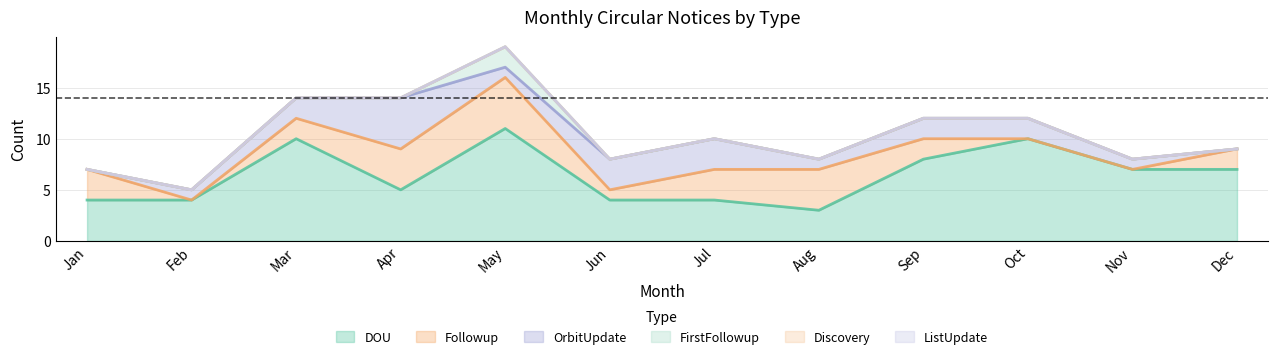

Reading right to left, transcribe all the data shown in this chart.

DOU: Dec=7	Nov=7	Oct=10	Sep=8	Aug=3	Jul=4	Jun=4	May=11	Apr=5	Mar=10	Feb=4	Jan=4
Followup: Dec=2	Nov=0	Oct=0	Sep=2	Aug=4	Jul=3	Jun=1	May=5	Apr=4	Mar=2	Feb=0	Jan=3
OrbitUpdate: Dec=0	Nov=1	Oct=2	Sep=2	Aug=1	Jul=3	Jun=3	May=1	Apr=5	Mar=2	Feb=1	Jan=0
FirstFollowup: Dec=0	Nov=0	Oct=0	Sep=0	Aug=0	Jul=0	Jun=0	May=2	Apr=0	Mar=0	Feb=0	Jan=0
Discovery: Dec=0	Nov=0	Oct=0	Sep=0	Aug=0	Jul=0	Jun=0	May=0	Apr=0	Mar=0	Feb=0	Jan=0
ListUpdate: Dec=0	Nov=0	Oct=0	Sep=0	Aug=0	Jul=0	Jun=0	May=0	Apr=0	Mar=0	Feb=0	Jan=0